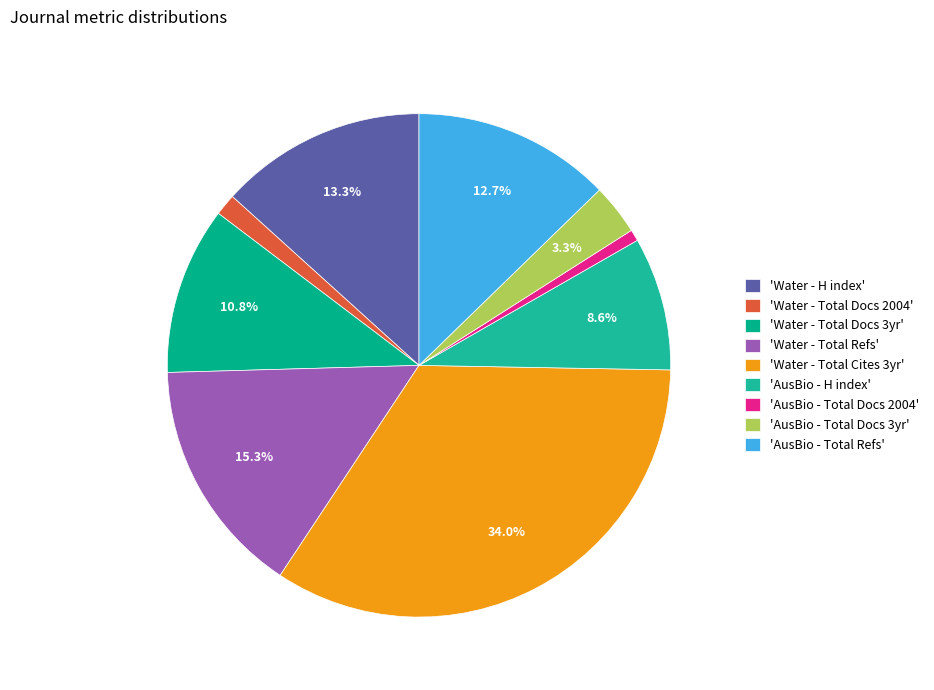

How many segments does this pie chart have?

9